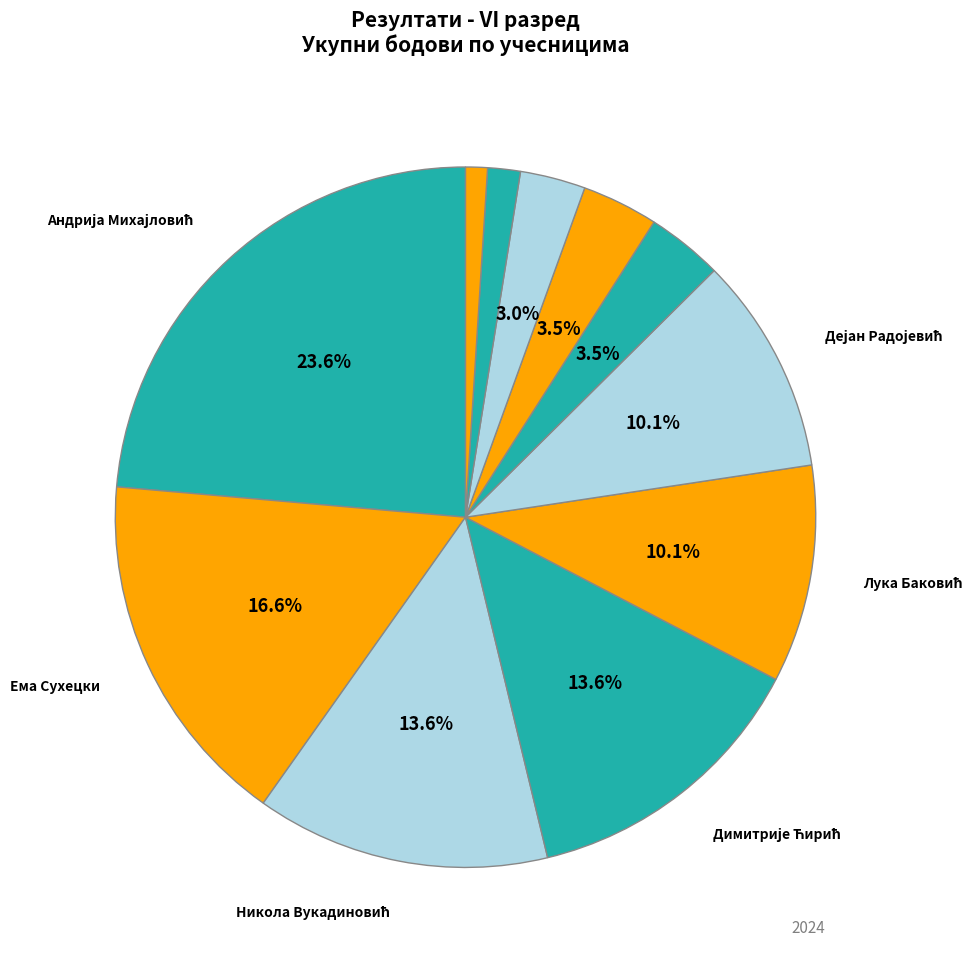

Count the number of slices in the pie.

11